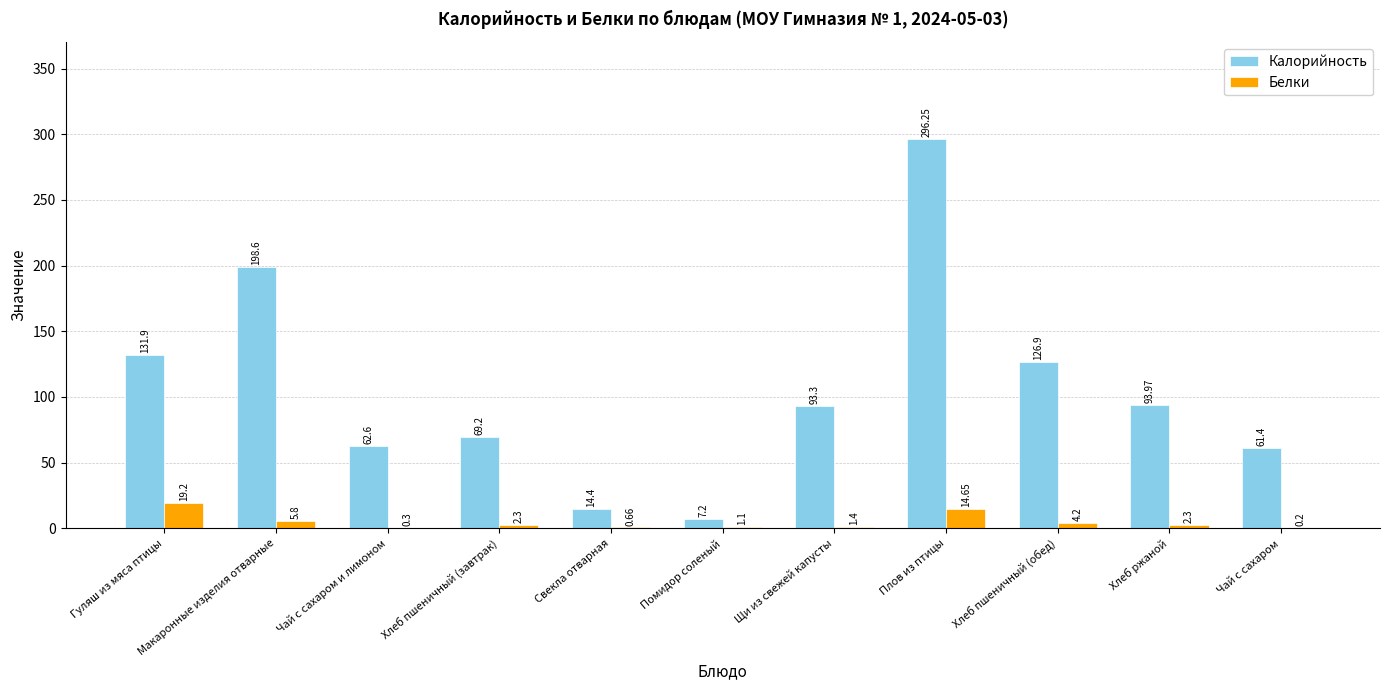

What are all the series names shown in the legend?

Калорийность, Белки